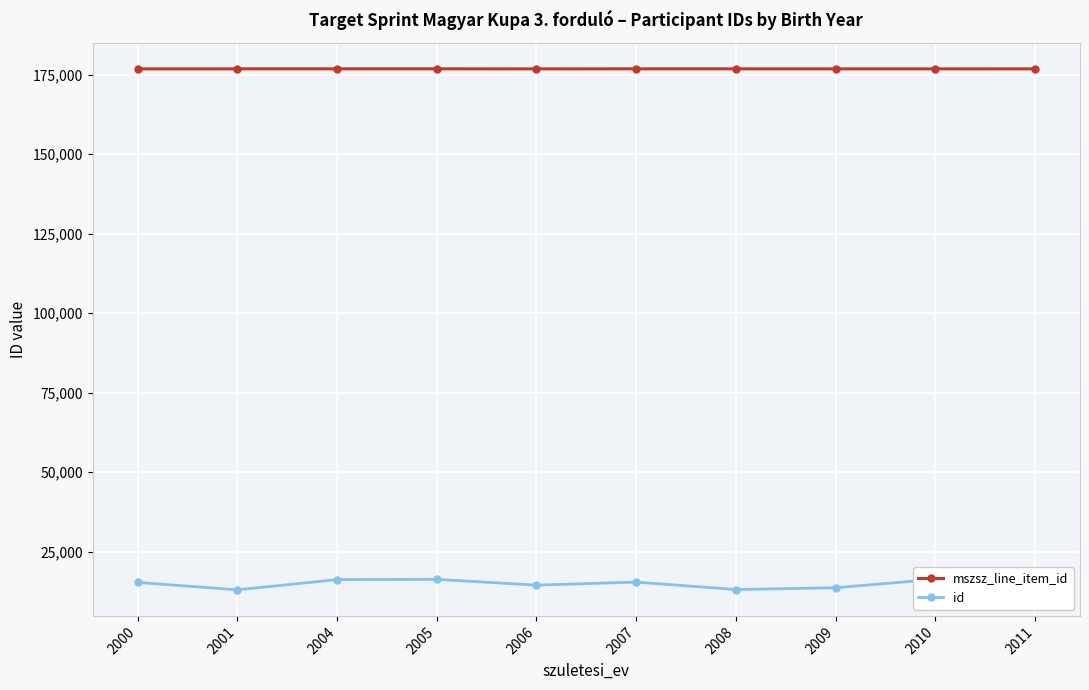

How many lines are shown in the chart?

2